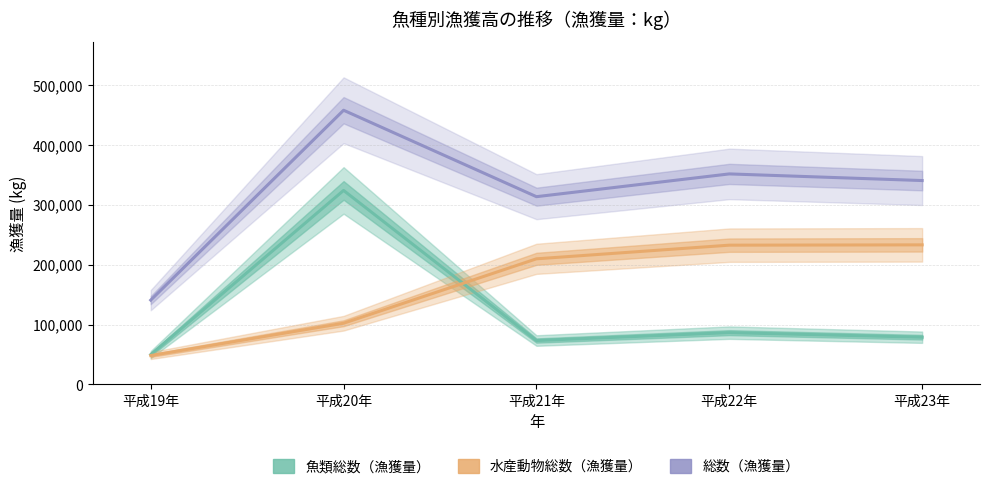

What is the difference between the highest and lowest values at 平成19年?

92501